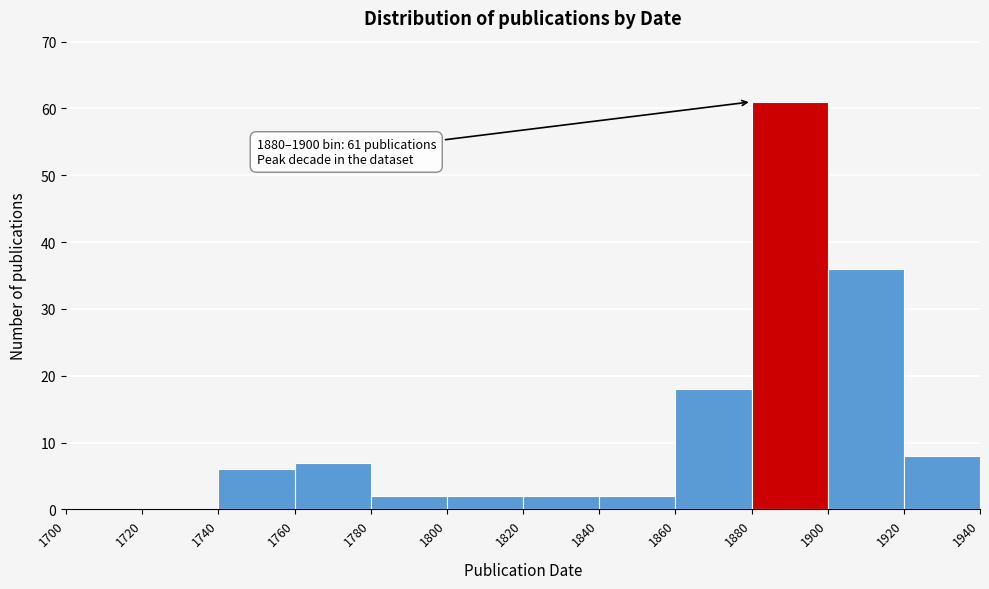

Over which range of the x-axis is the bar tallest?

1880 to 1900